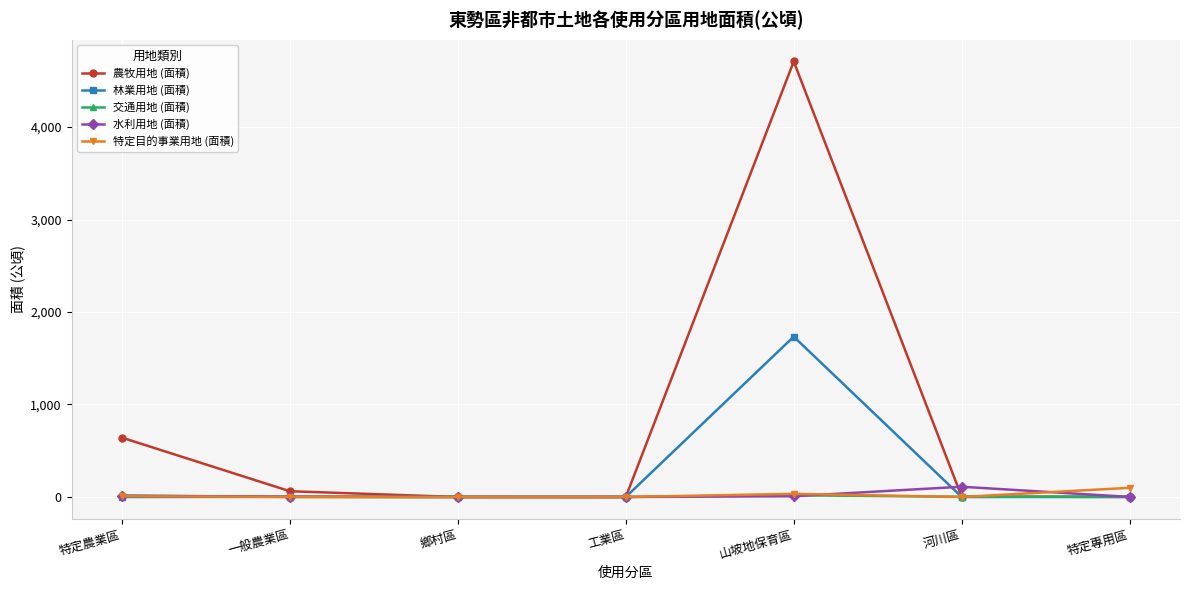

Is it true that 林業用地 (面積) equals 0.0 at 鄉村區?

True